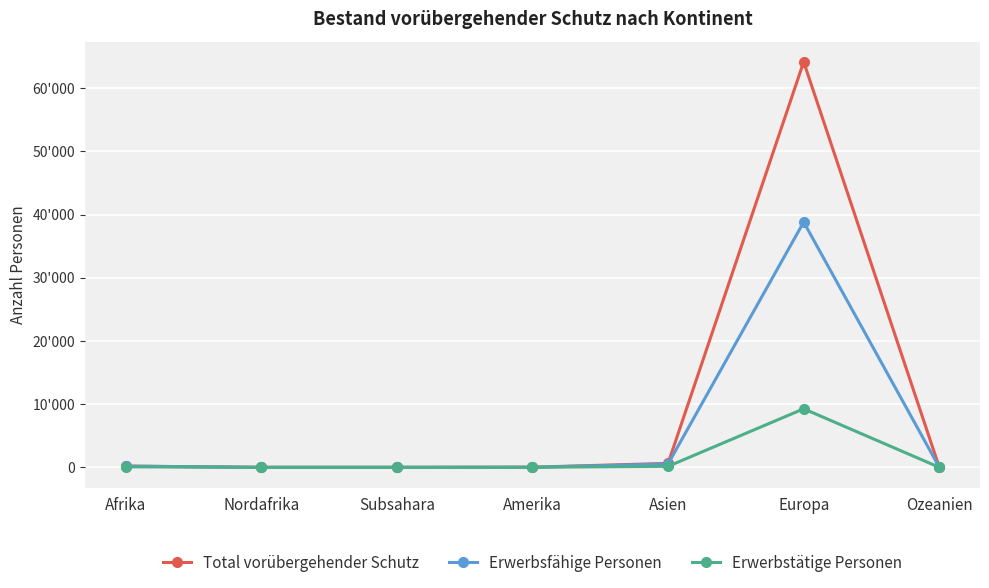

Rank the series at Nordafrika from lowest to highest value.

Total vorübergehender Schutz, Erwerbsfähige Personen, Erwerbstätige Personen